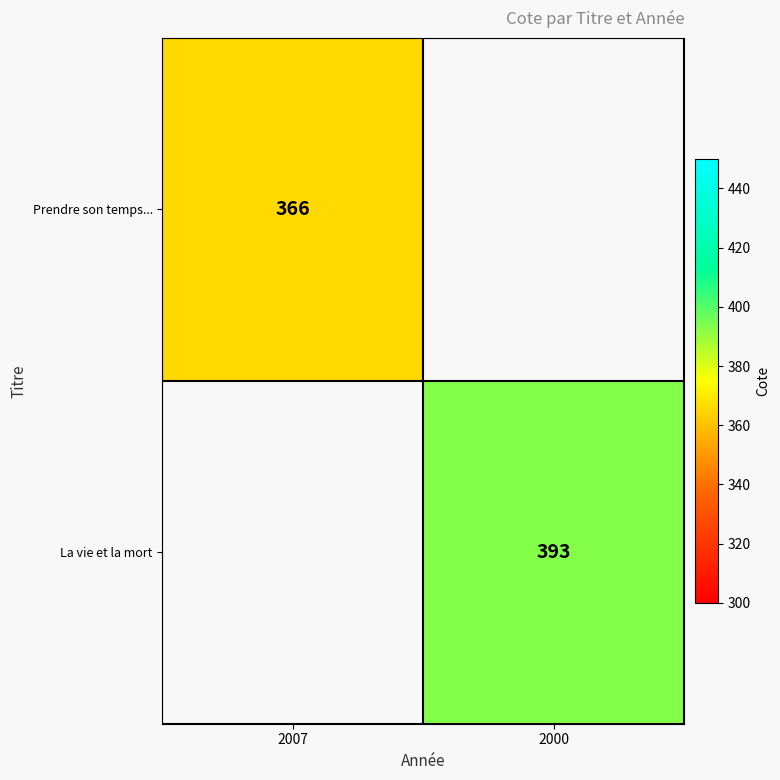

Count the number of categories in the chart.

2